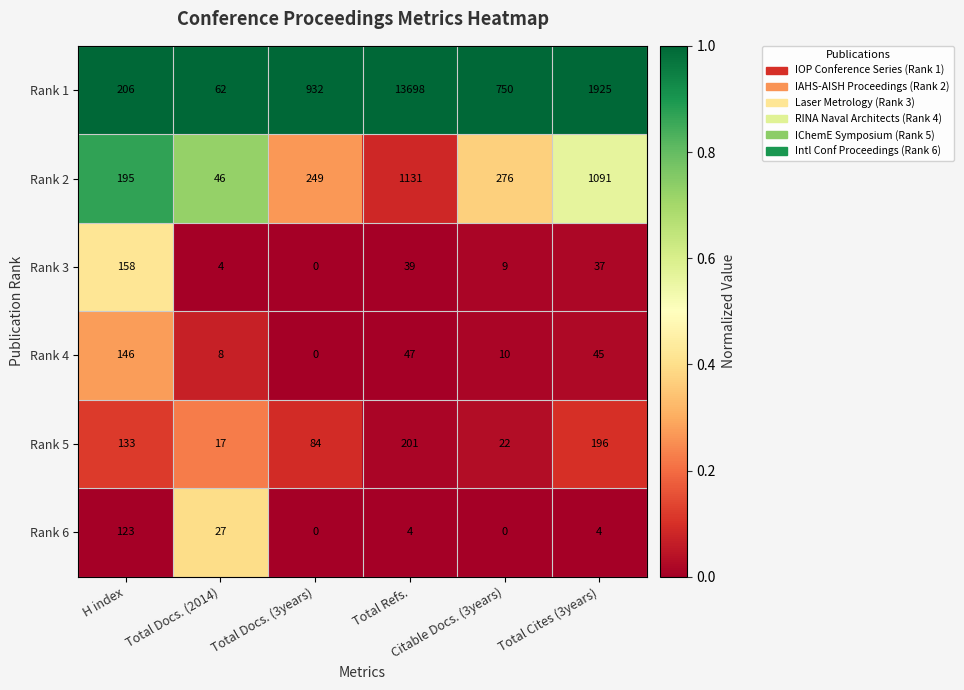

What is the maximum value for Rank 5?

201